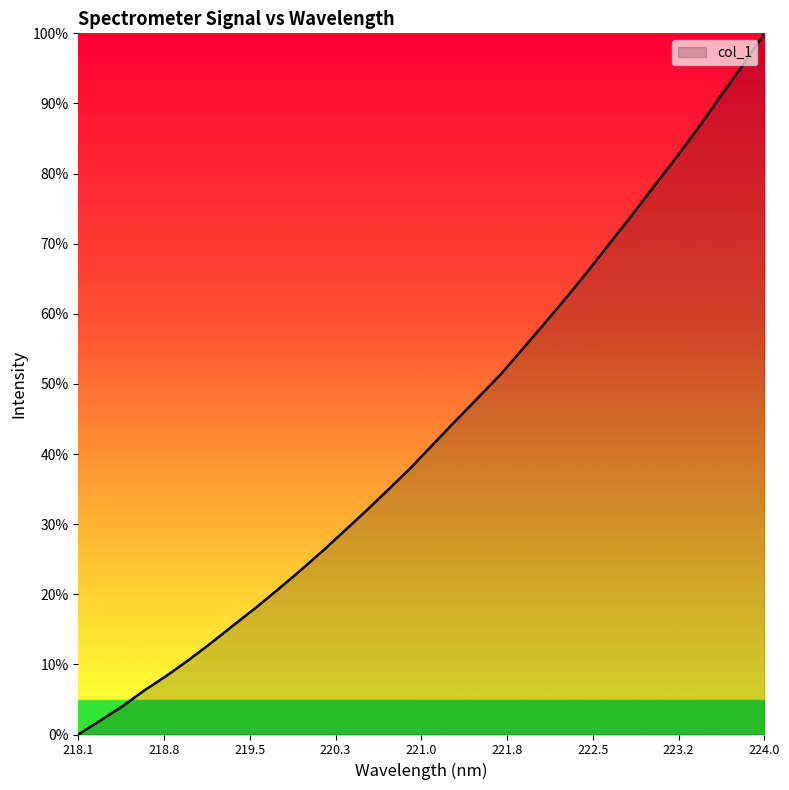

What is the average value?

43.3